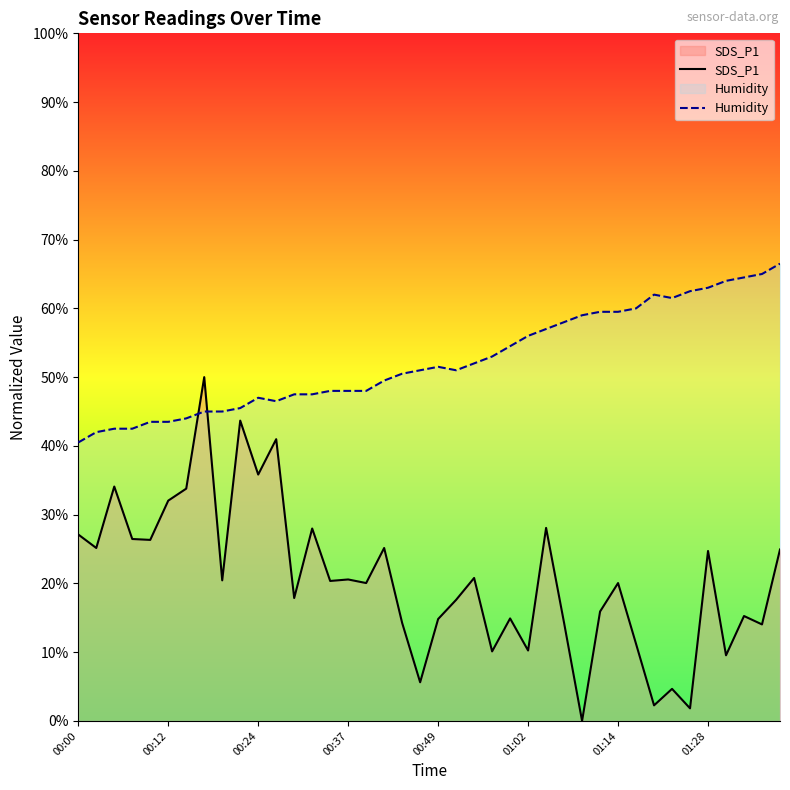

How many series are shown in this chart?

2